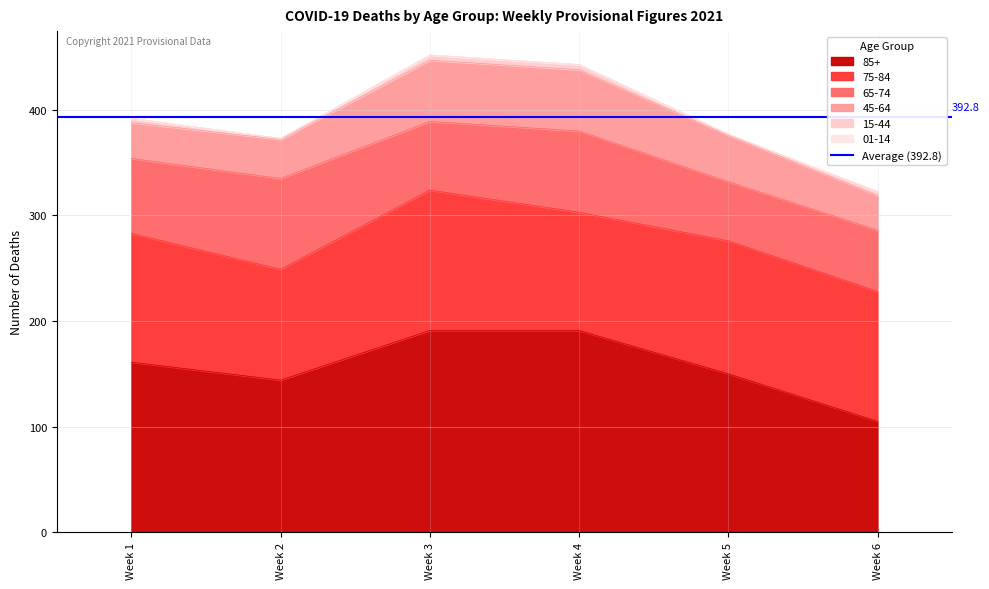

What is the sum of the 85+ values at Week 3 and Week 4?

382